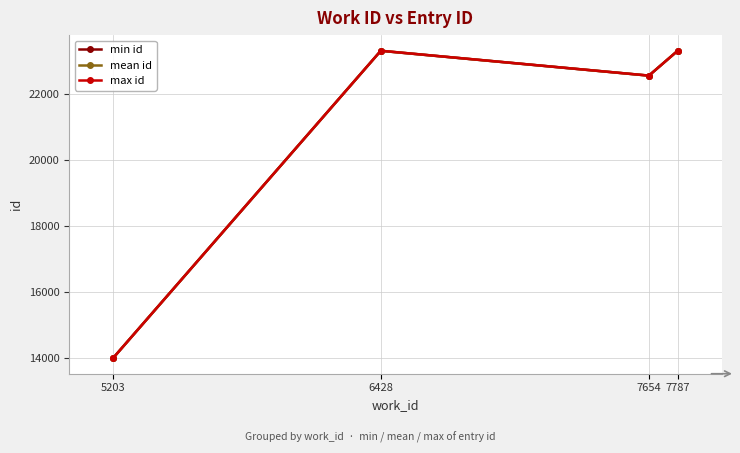

In mean id, how many points are lower than both neighbors (excluding endpoints)?

1